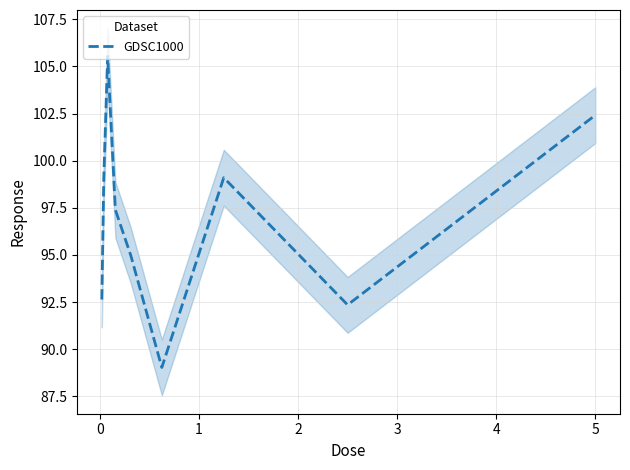

What is the highest value of the GDSC1000 series?

105.5